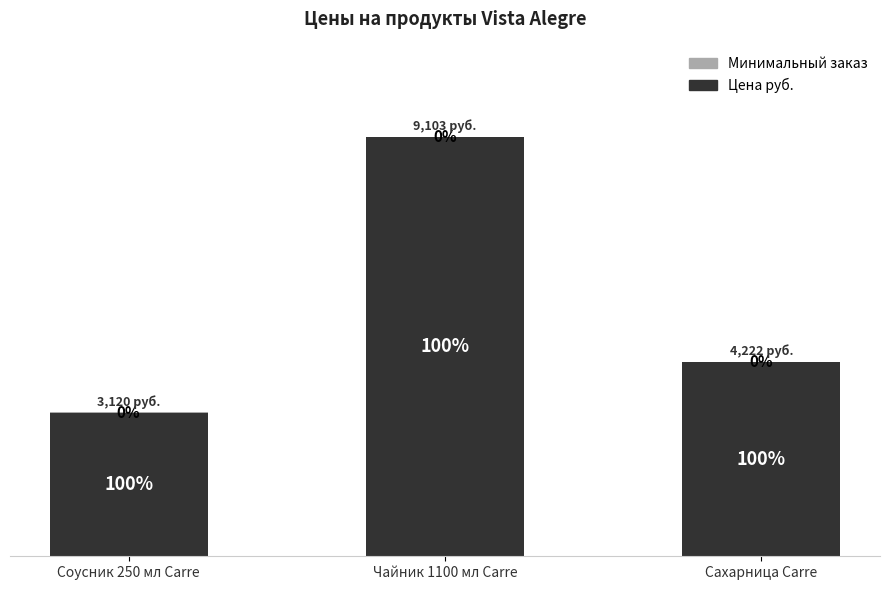

What is the total value across all series at Соусник 250 мл Carre?

3120